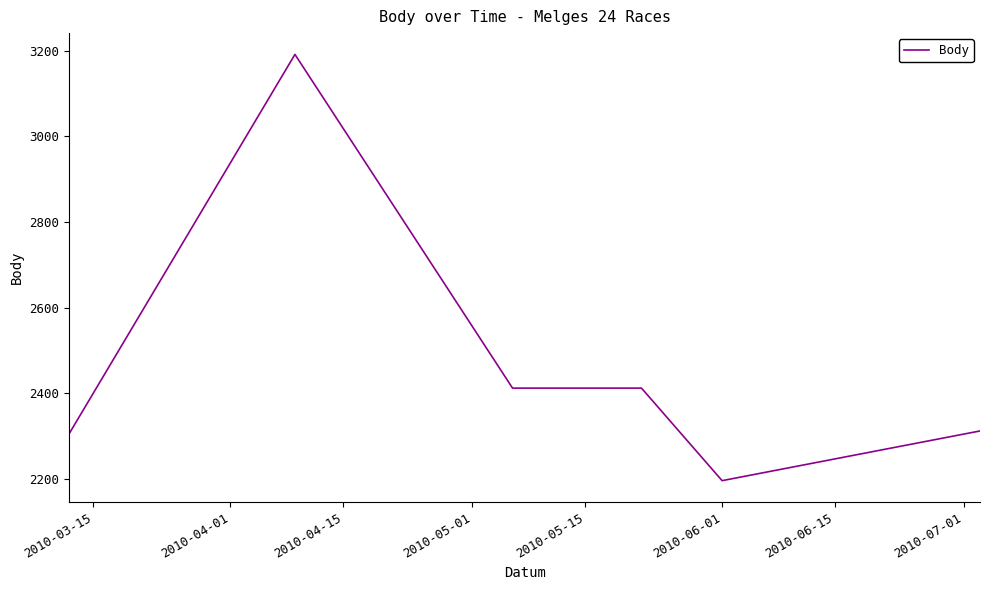

What is the smallest value displayed?

2196